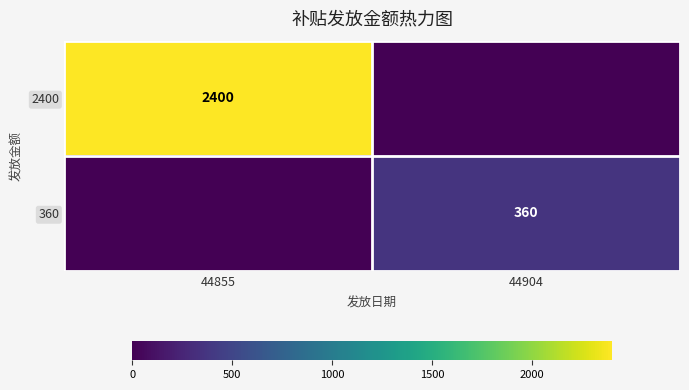

What is the total value across all series at 44855?

2400